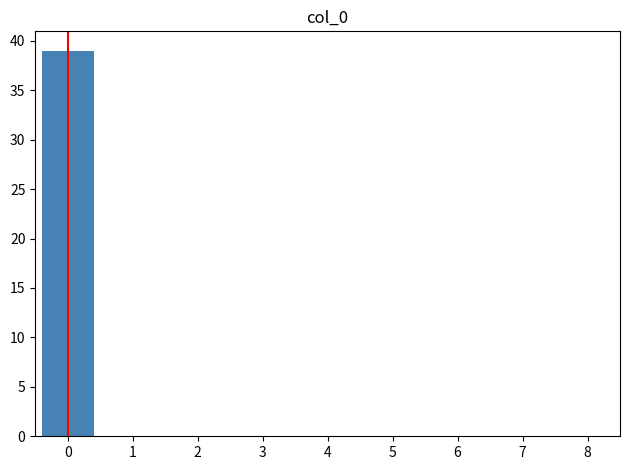

Reading right to left, what are all the values shown in this chart?

8=0	7=0	6=0	5=0	4=0	3=0	2=0	1=0	0=39